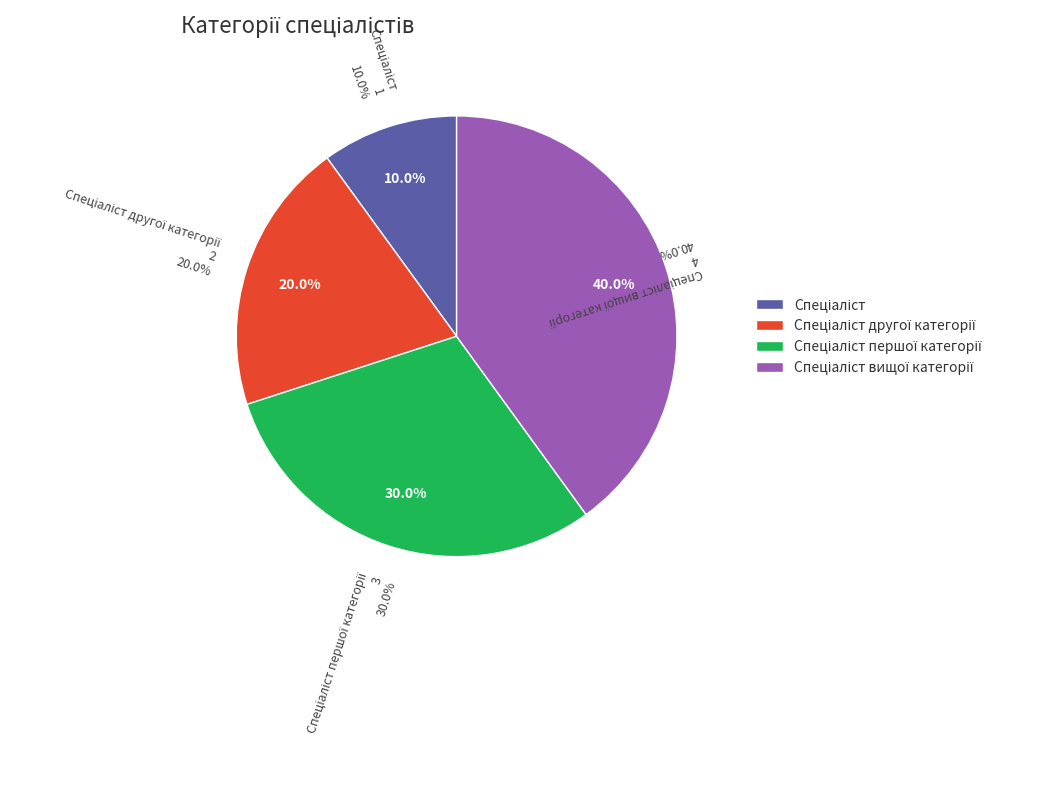

Approximately how many times larger is the value at Спеціаліст другої категорії compared to Спеціаліст?

2.0